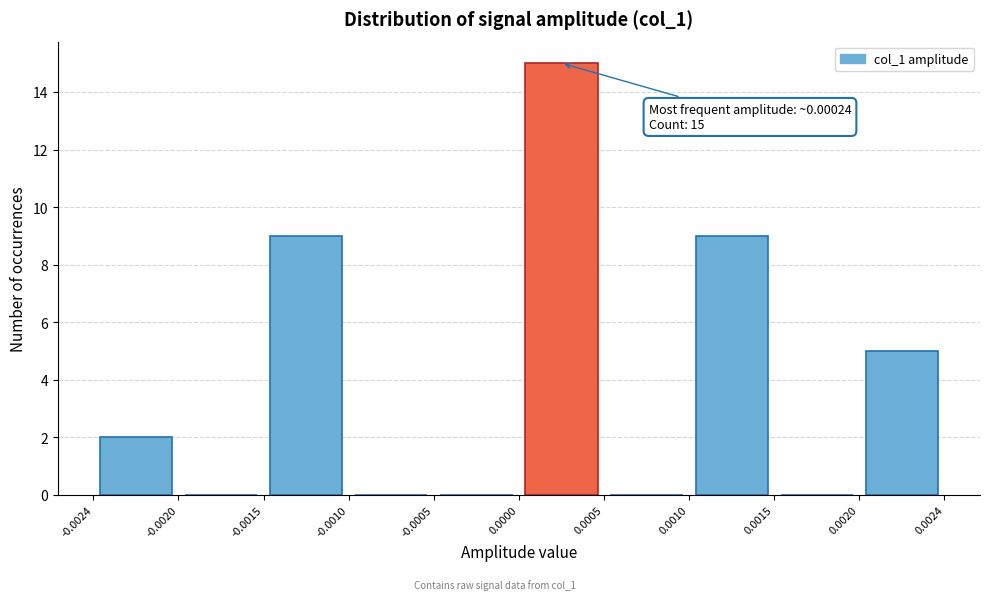

Over which range of the x-axis is the bar tallest?

0.0000 to 0.0005